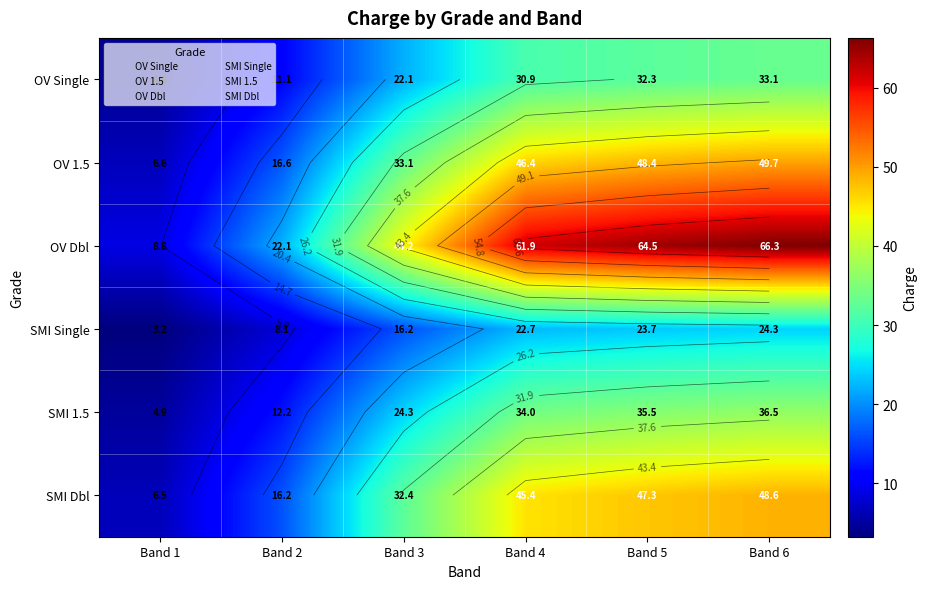

Rank the series at Band 3 from highest to lowest value.

OV Dbl, OV 1.5, SMI Dbl, SMI 1.5, OV Single, SMI Single